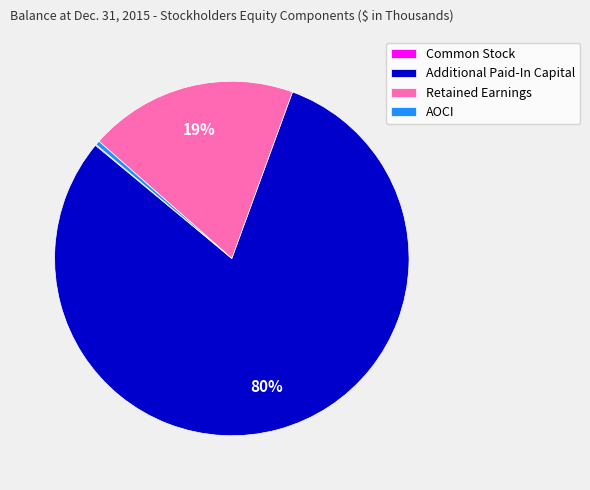

Is it true that Additional Paid-In Capital is 80% of the pie?

True